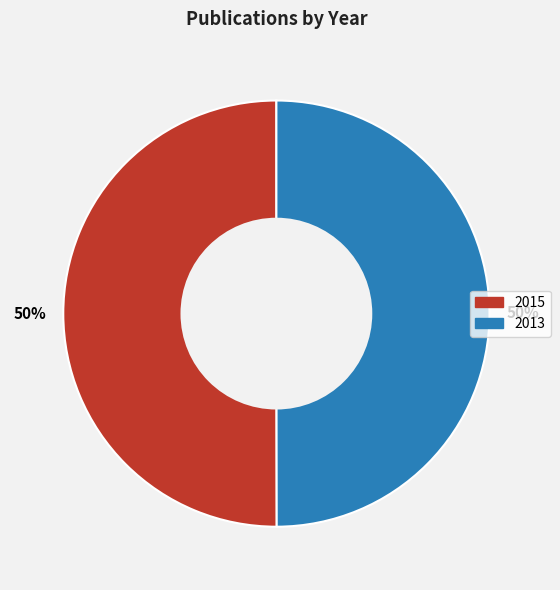

To the nearest percent, what is the average slice percentage?

50%